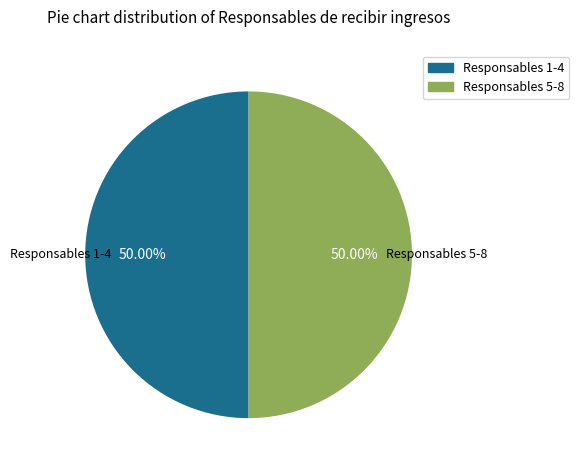

To the nearest percent, what is the difference between the largest and smallest slice percentages?

0%